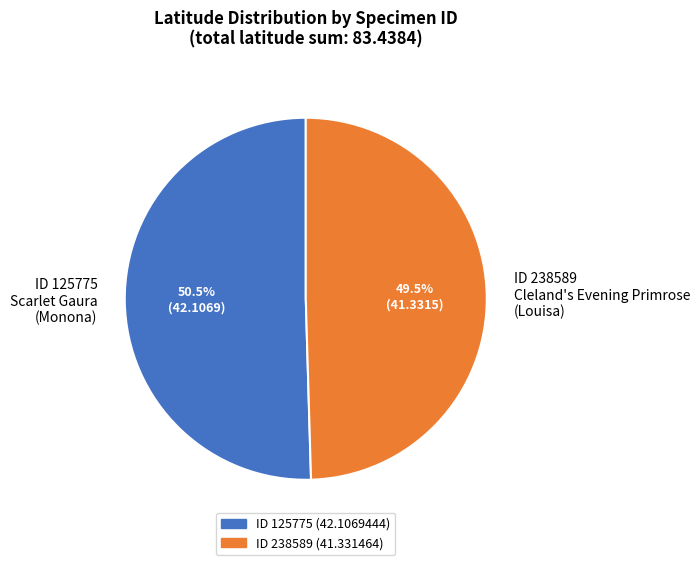

To the nearest percent, what is the difference between the largest and smallest slice percentages?

1%